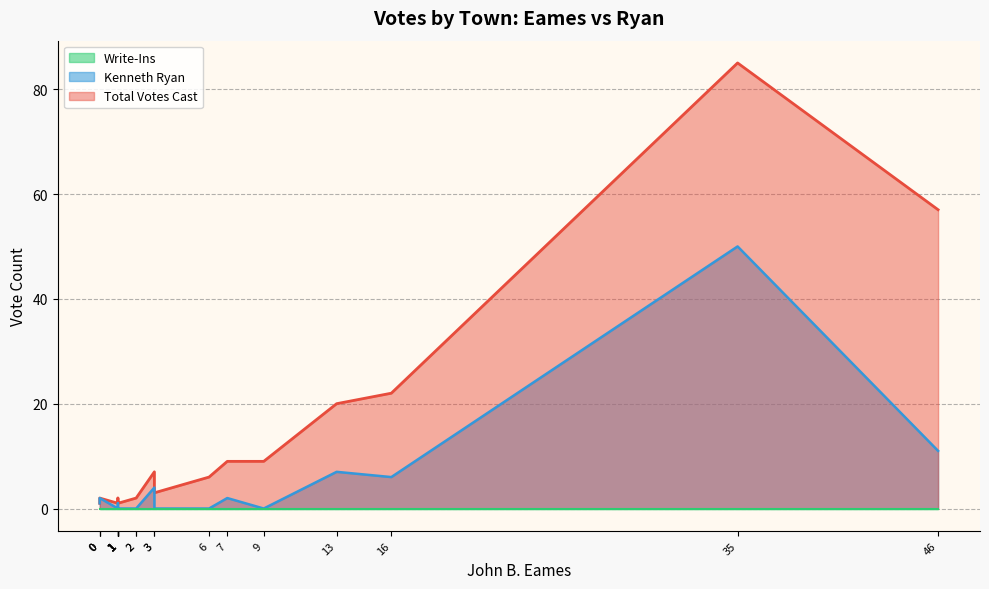

What is the maximum value for Kenneth Ryan?

50